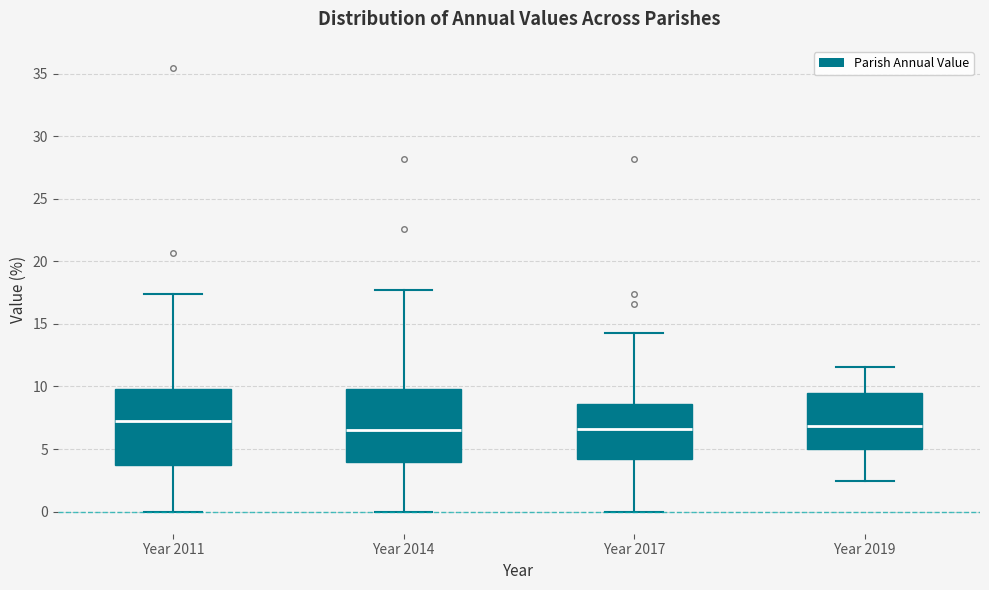

Where is the lower edge of the box for Year 2011 on the y-axis? The values are not printed on the chart, so give them approximately, as read against the axis.

3.5